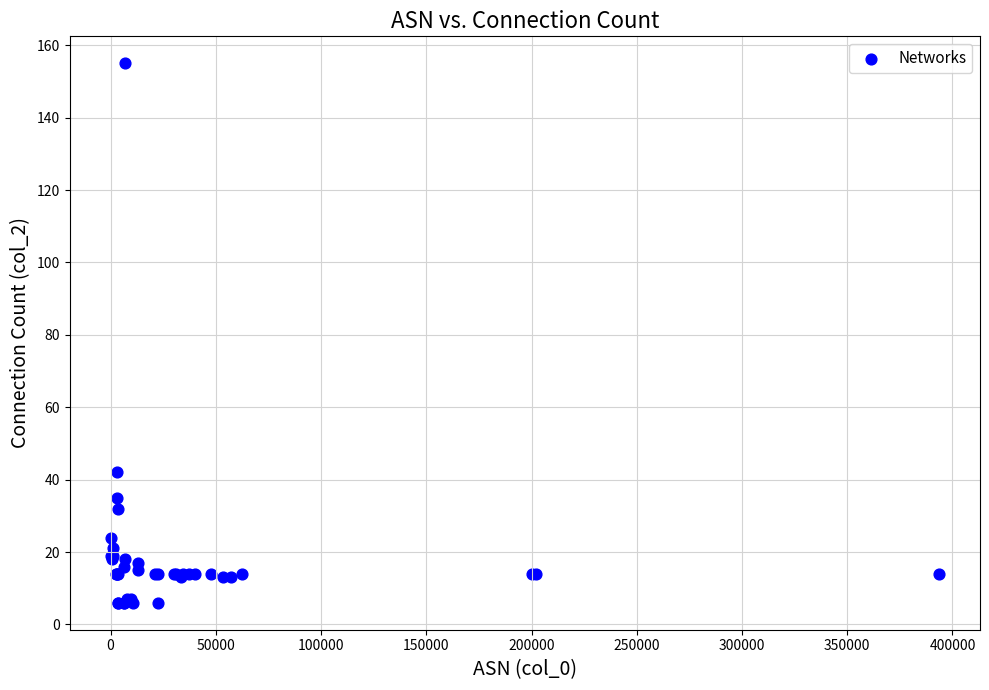

What Y value in the scatter plot is closest to 80?

42